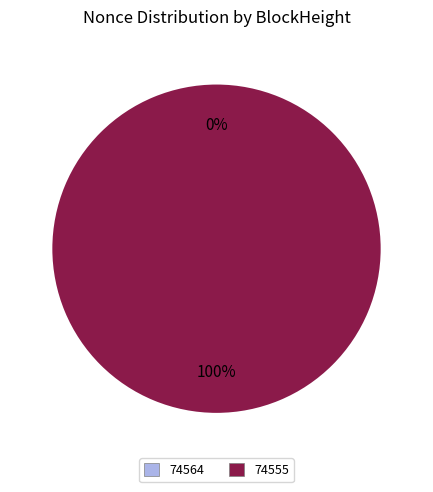

Which slice represents more than half of the pie?

74555